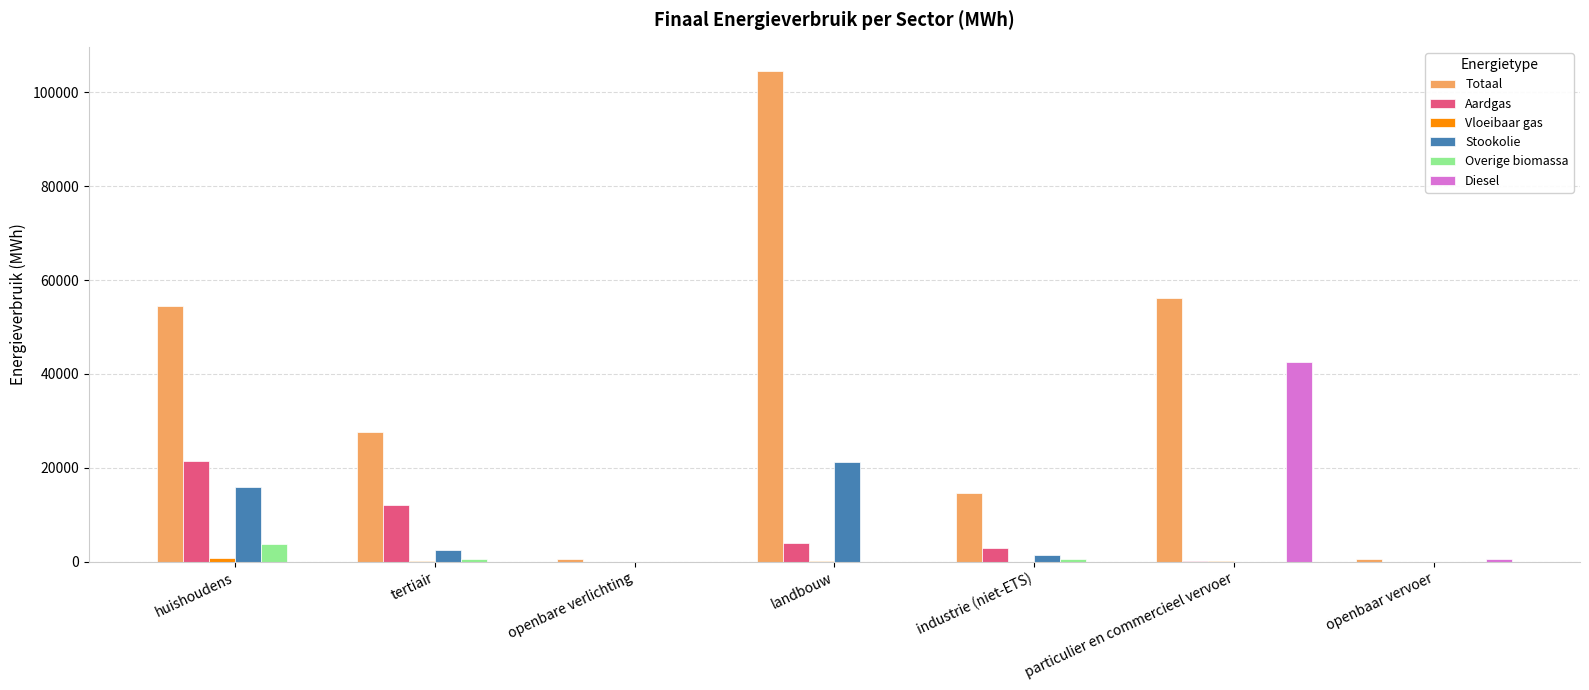

Which series changed the most between tertiair and industrie (niet-ETS)?

Totaal